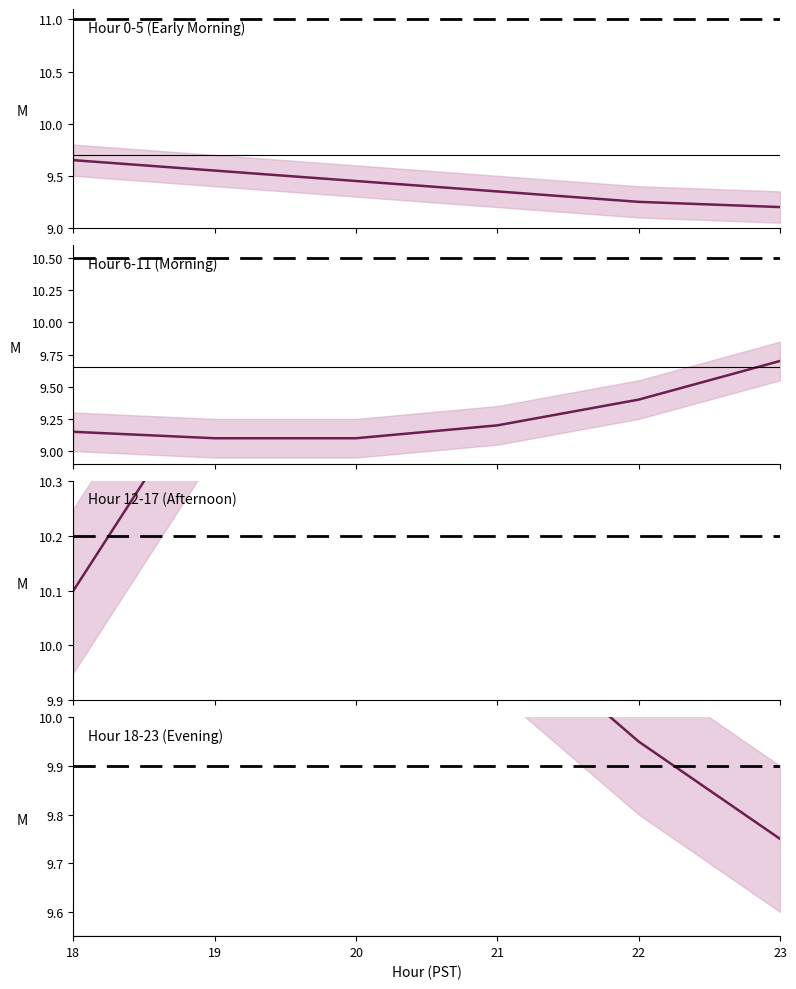

Rank the categories by value from highest to lowest.

18, 19, 20, 21, 22, 23